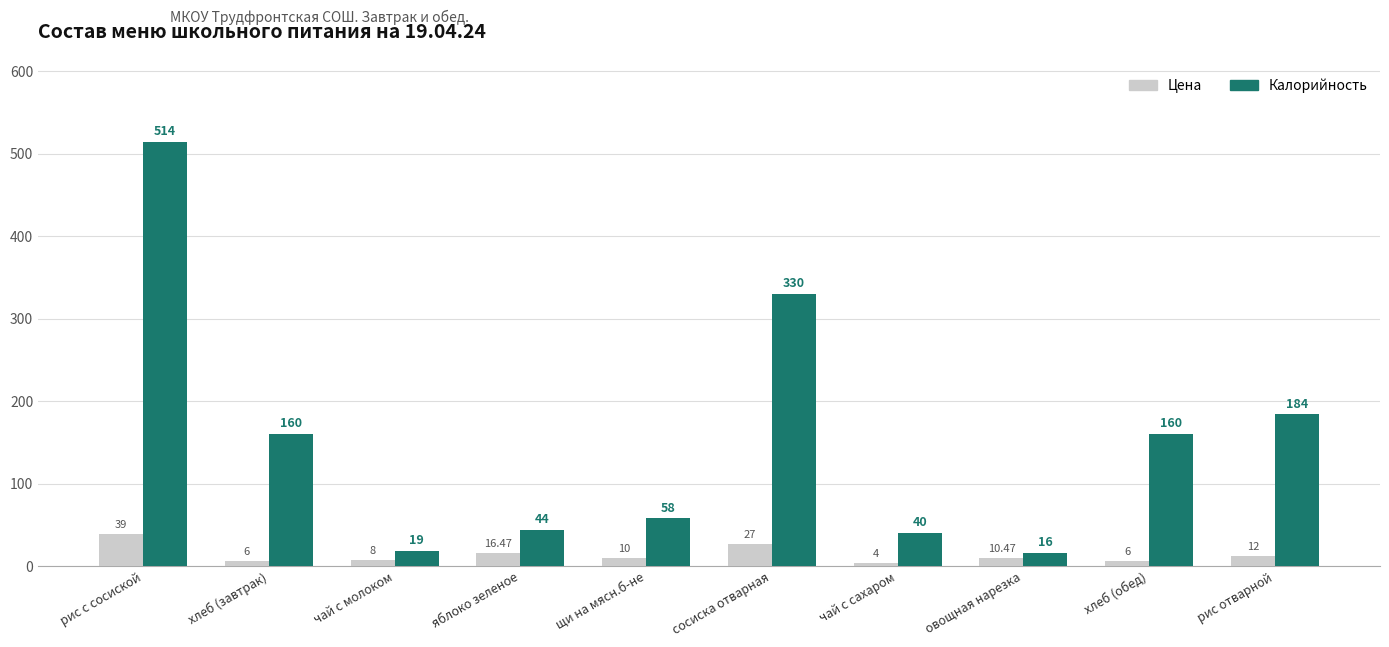

At which label is Цена closest to 21?

яблоко зеленое